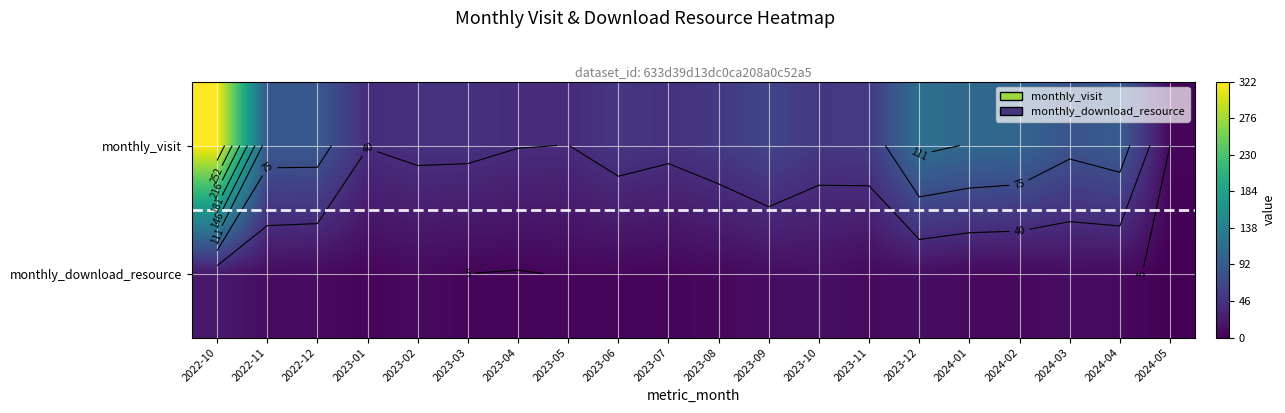

Where does the monthly_visit series first go above 55?

2022-10